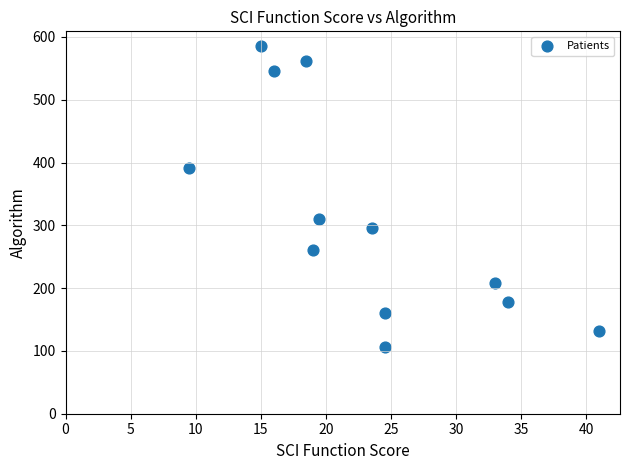

What Y value in the scatter plot is closest to 345?

310